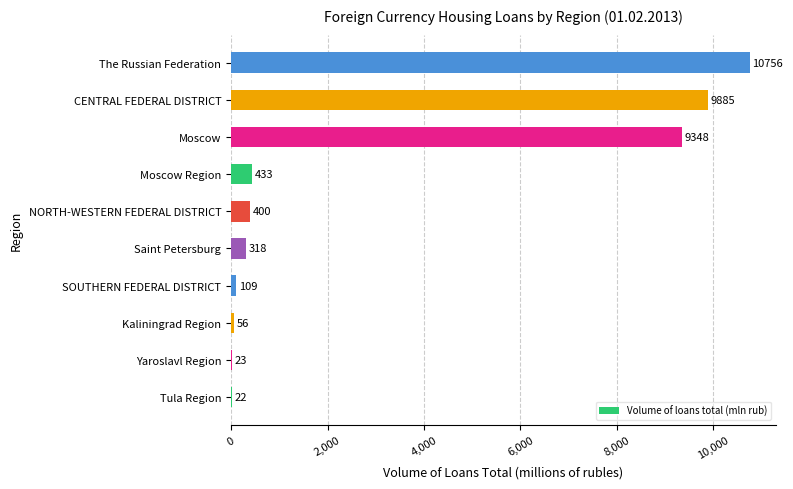

The chart shows a value of 23 at Yaroslavl Region. True or false?

True